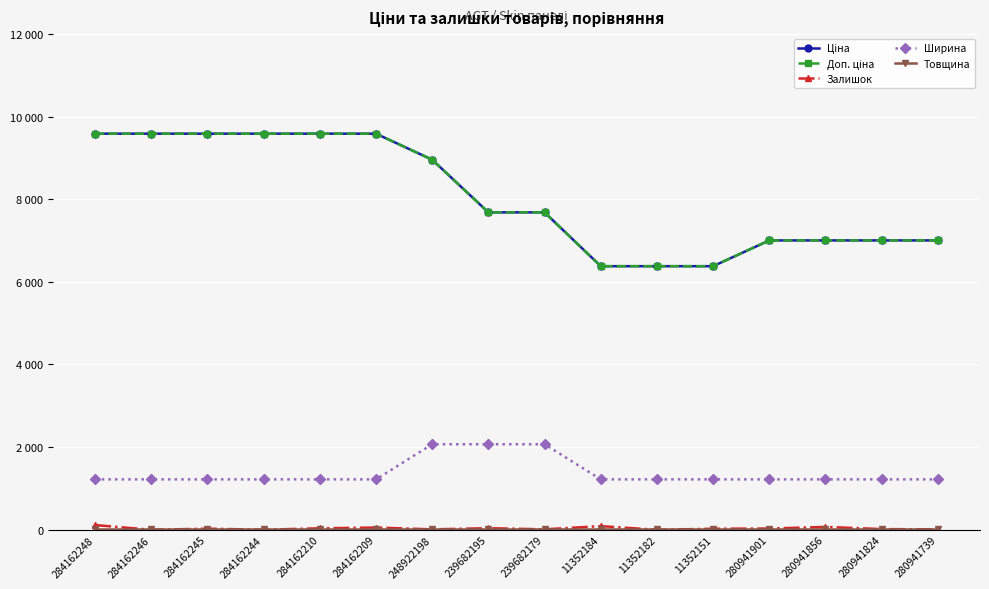

What value does the Ширина series have at 284162245?

1220.0